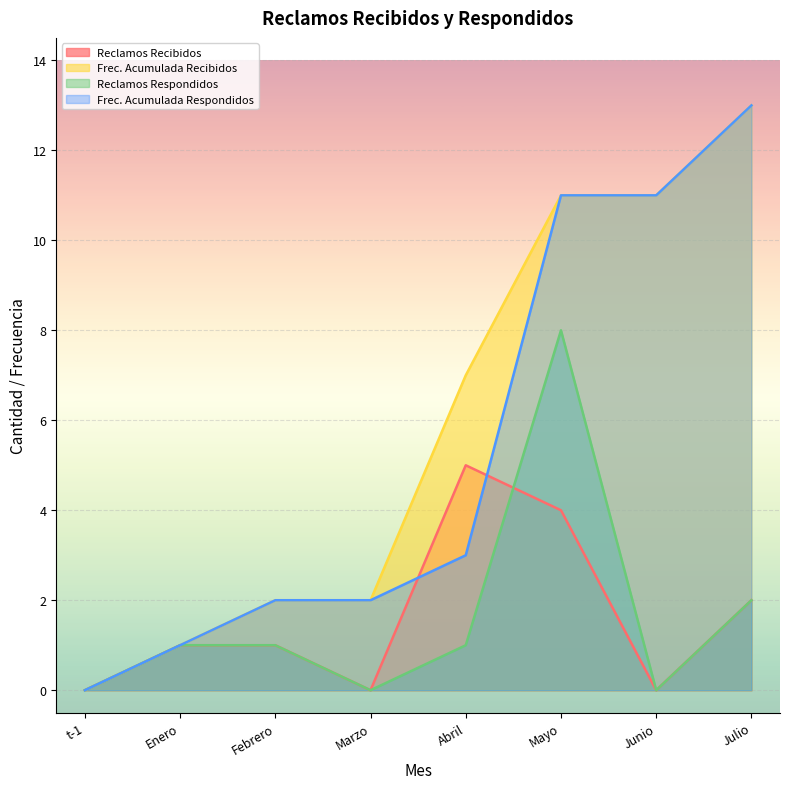

At which label does Reclamos Recibidos first exceed 1?

Abril